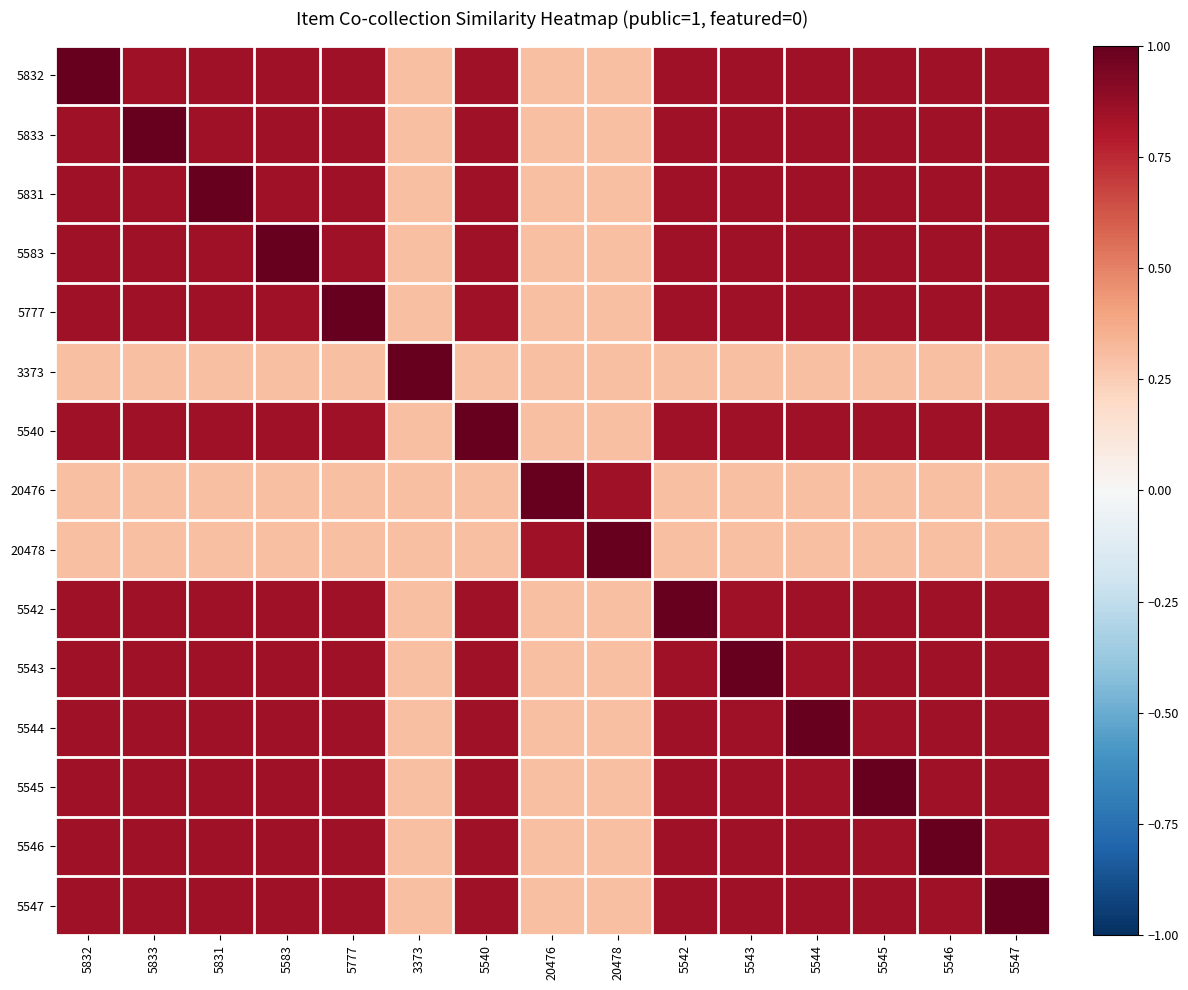

Which series has the largest total across all categories?

5832